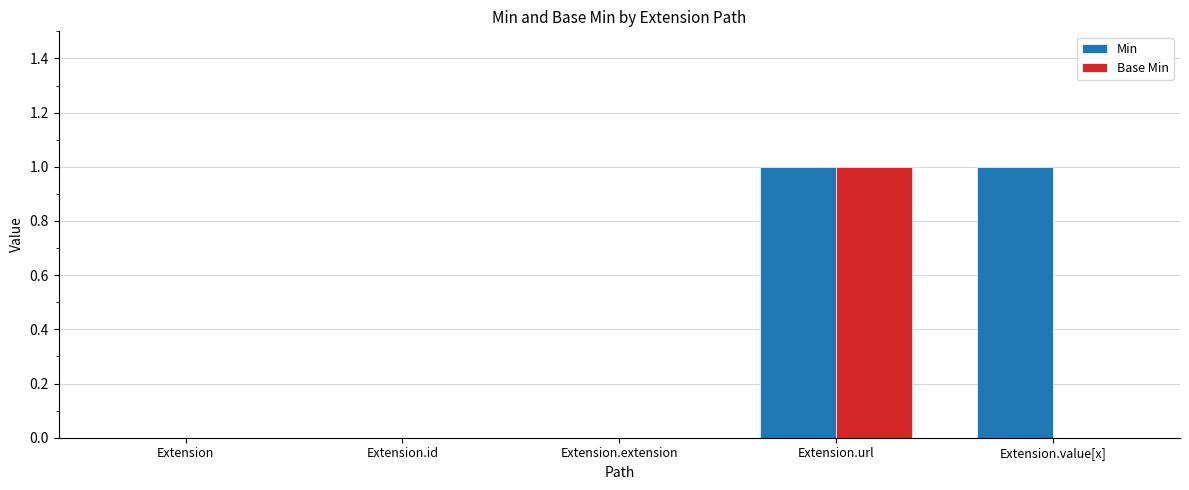

Reading right to left, transcribe all the data shown in this chart.

Min: Extension.value[x]=1	Extension.url=1	Extension.extension=0	Extension.id=0	Extension=0
Base Min: Extension.value[x]=0	Extension.url=1	Extension.extension=0	Extension.id=0	Extension=0